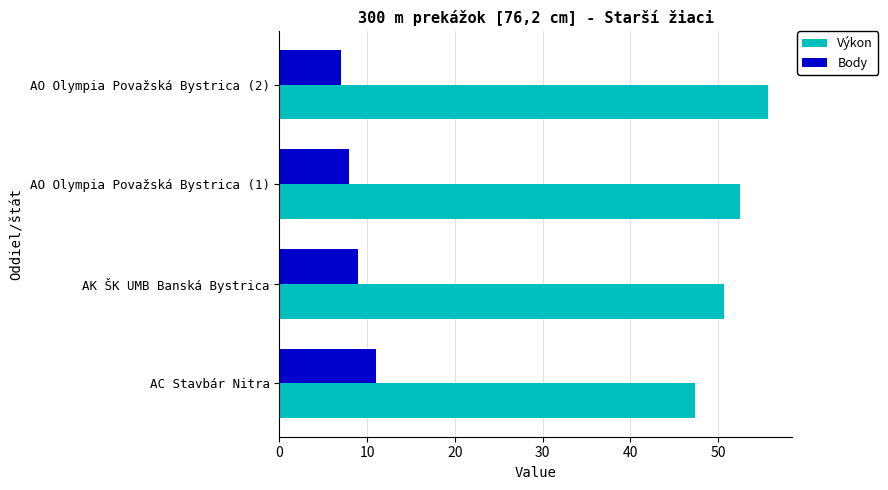

What is the minimum value shown in the chart?

7.0